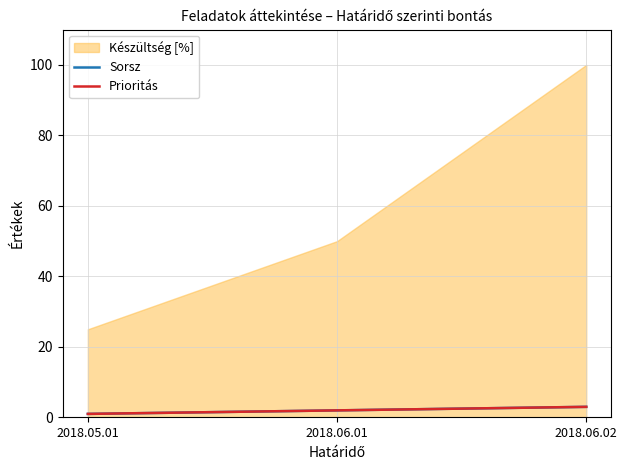

Is the value of Prioritás at 2018.06.02 greater than the value of Sorsz at 2018.05.01?

Yes